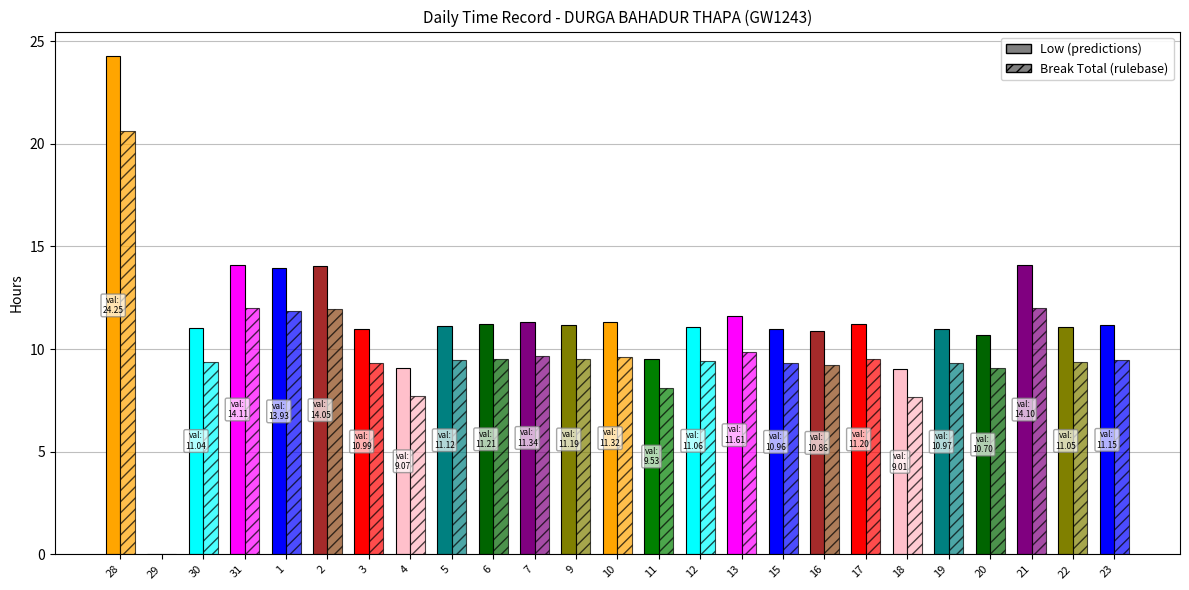

What position from the right is 7?

15